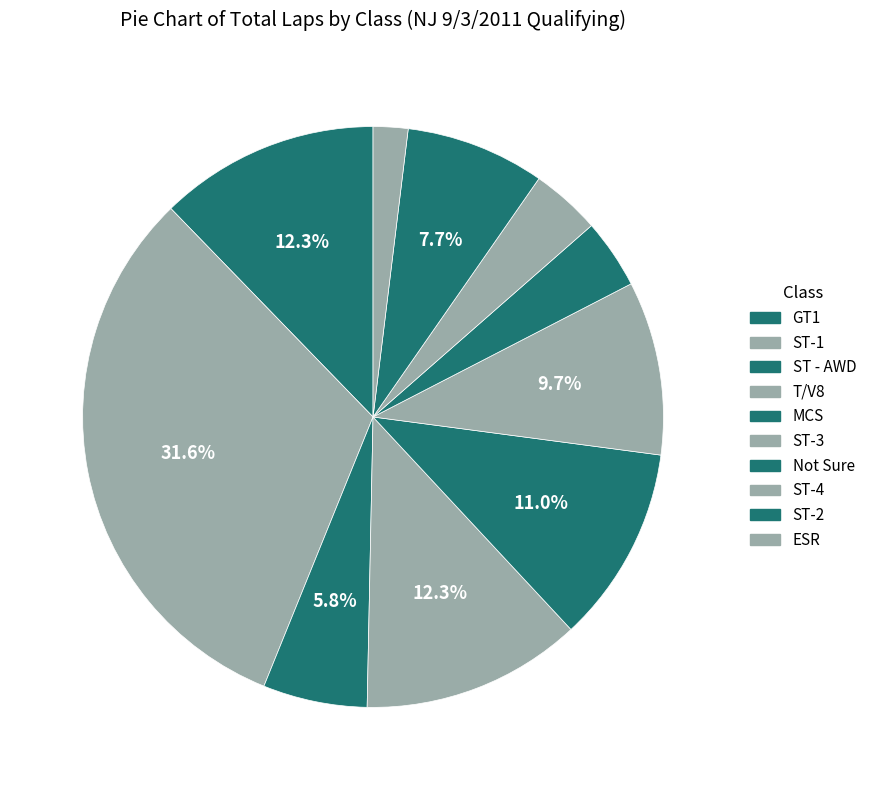

How many segments does this pie chart have?

10